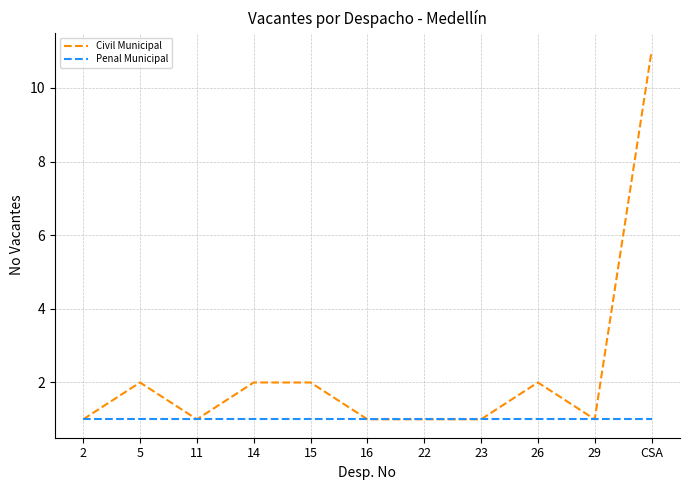

At which category is the sum across all series the highest?

CSA